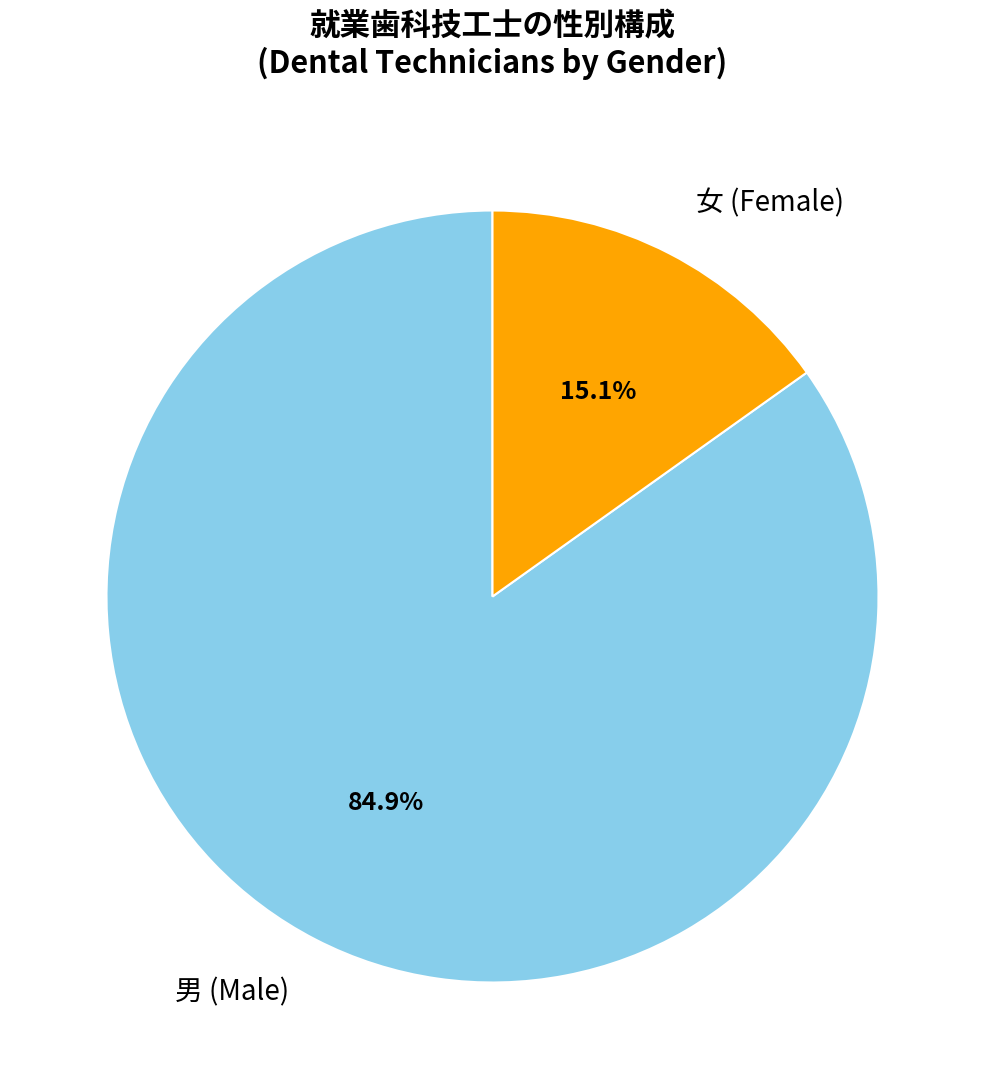

Combined, what portion of the pie is 男 (Male) and 女 (Female)?

100.0%